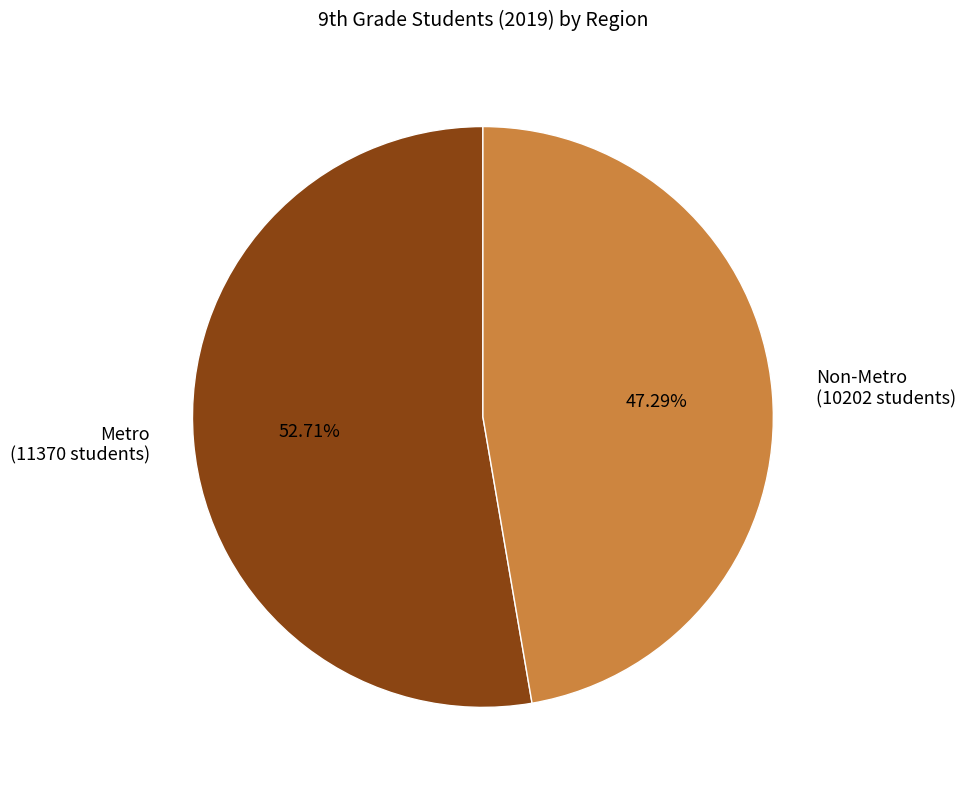

To the nearest percent, what is the difference between the Metro and Non-Metro slice percentages?

5%